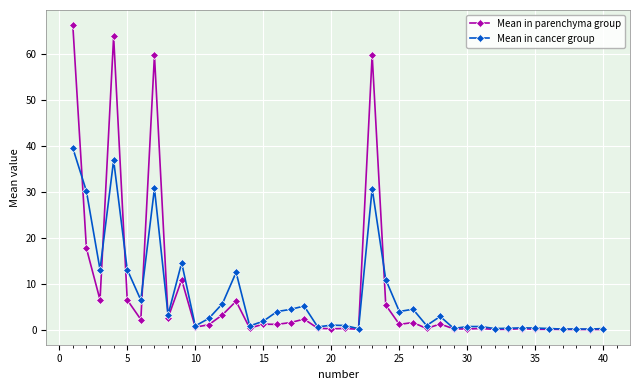

Which series has the largest range (max minus min)?

Mean in parenchyma group